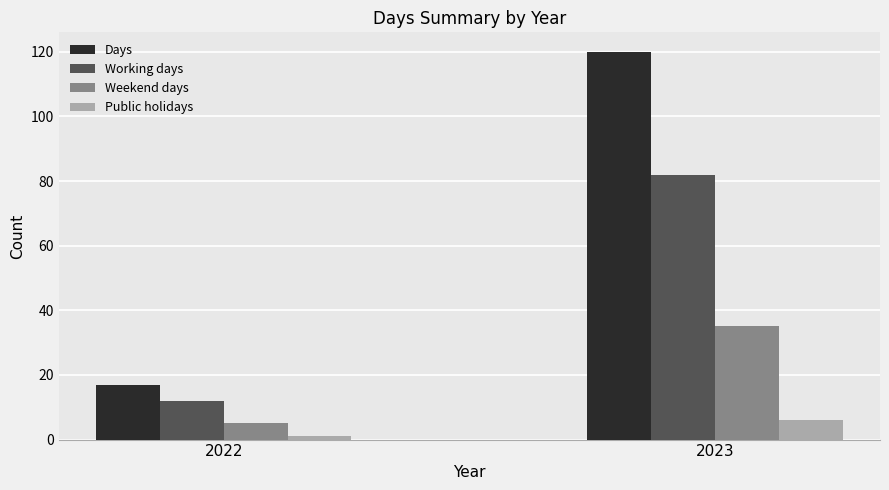

At which label does Days reach its minimum?

2022